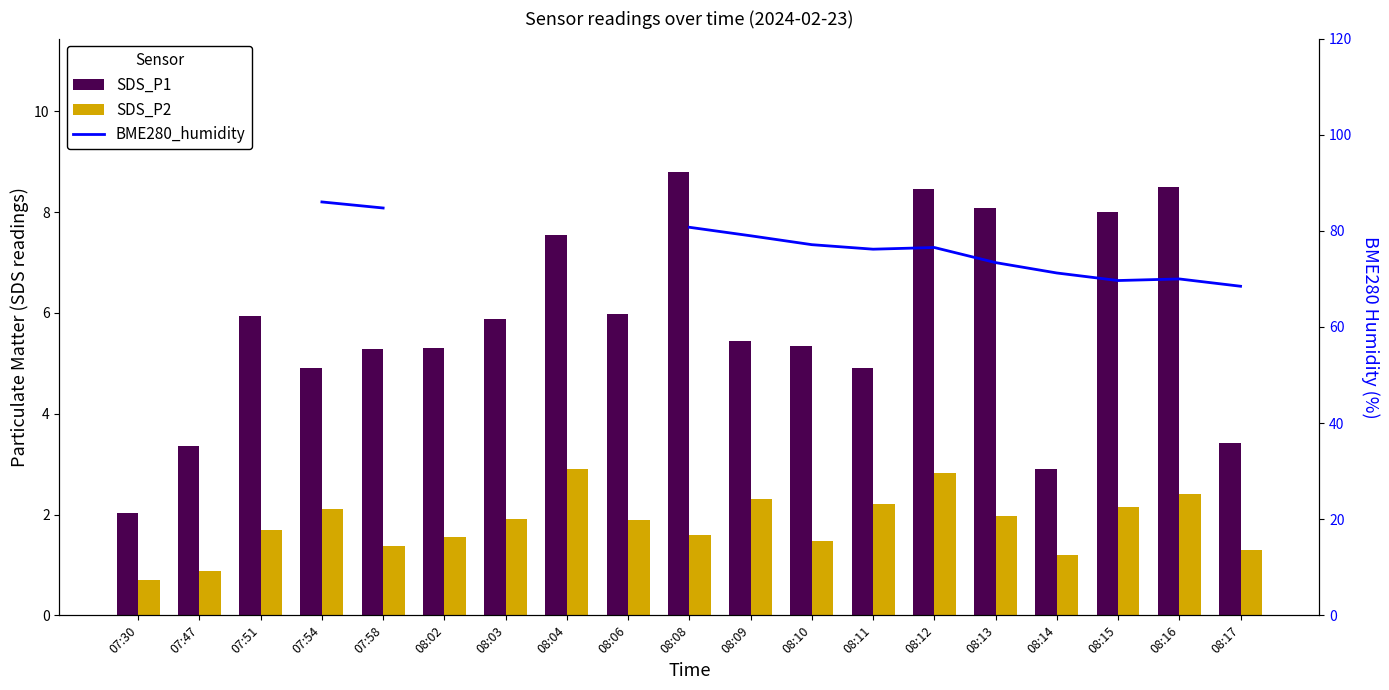

Which label corresponds to the smallest value in the chart?

07:30